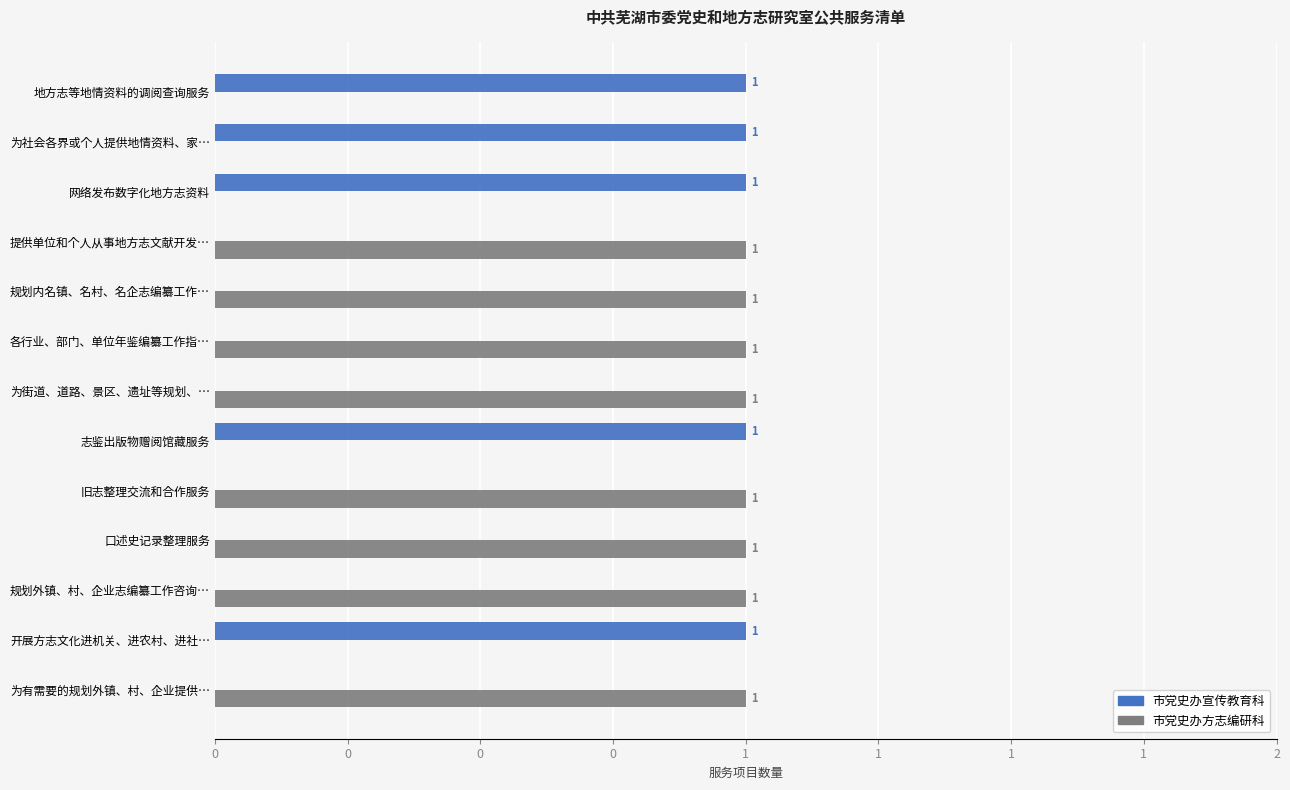

Which series has the largest total across all categories?

市党史办方志编研科